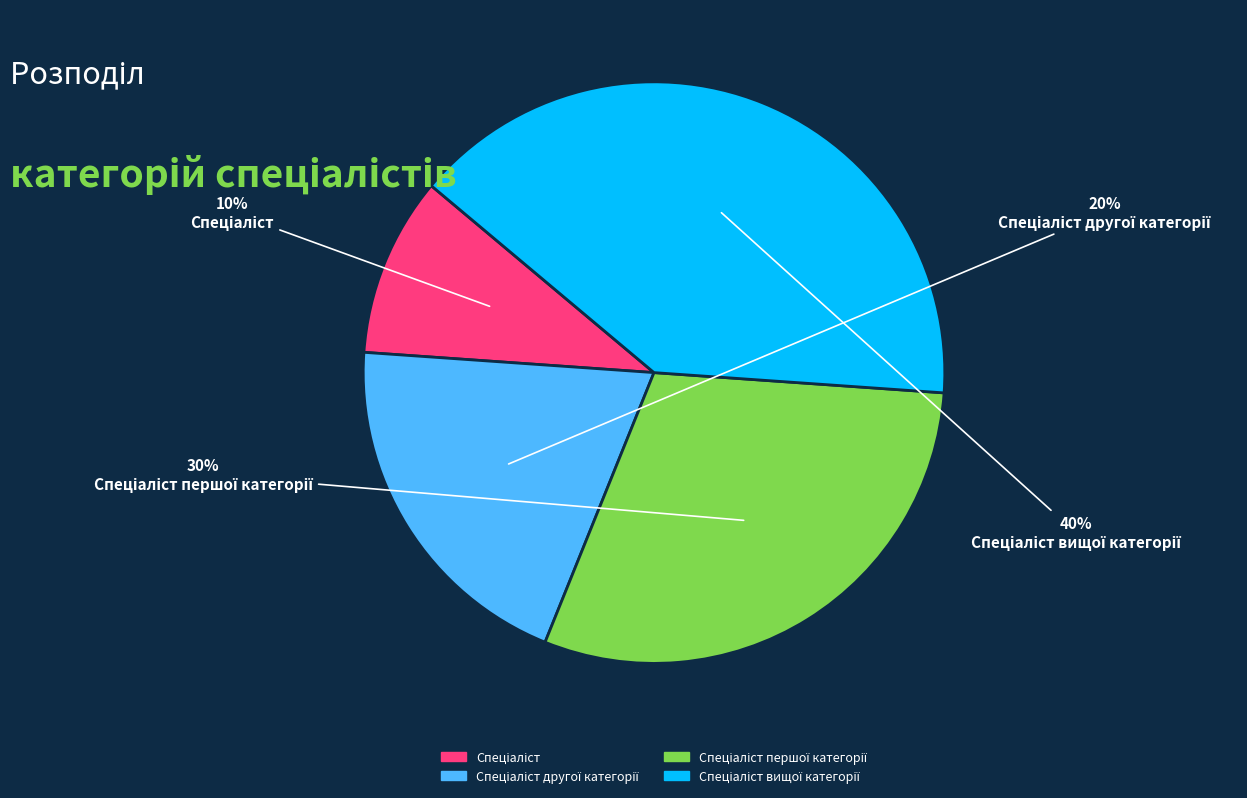

Is there any slice that represents more than half of the pie?

No